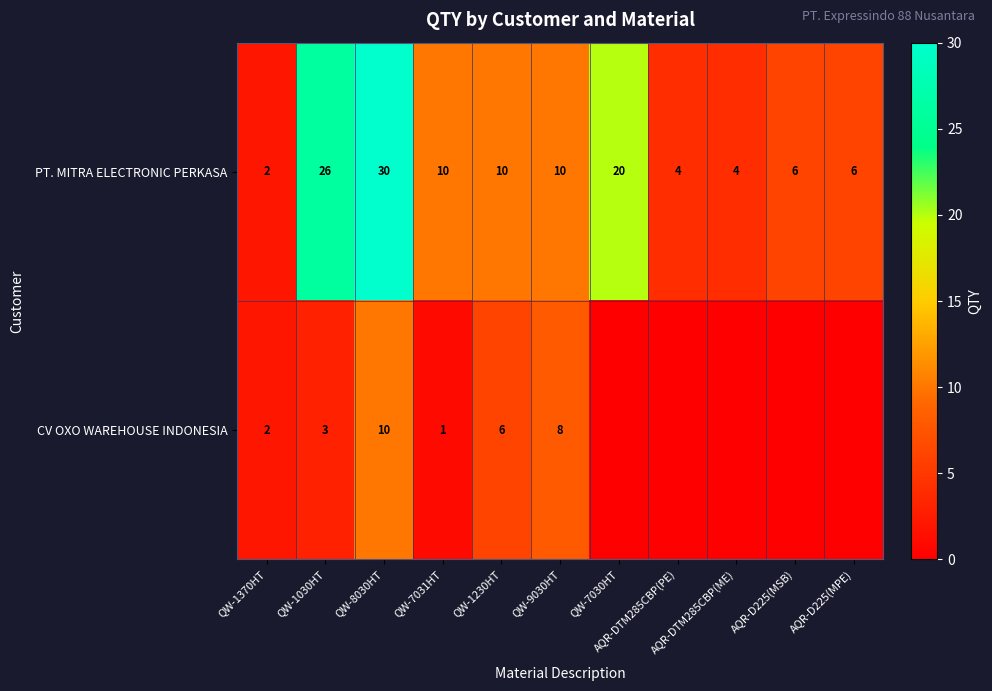

The PT. MITRA ELECTRONIC PERKASA series shows 10 at QW-7031HT. True or false?

True